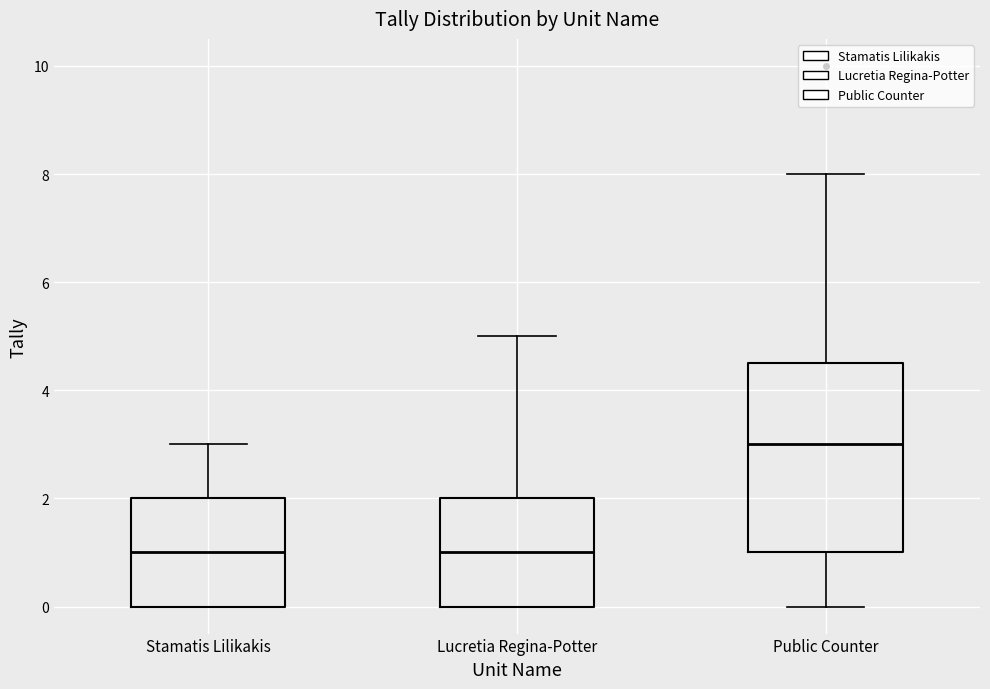

Which box is the tallest, from its lower edge to its upper edge?

Public Counter